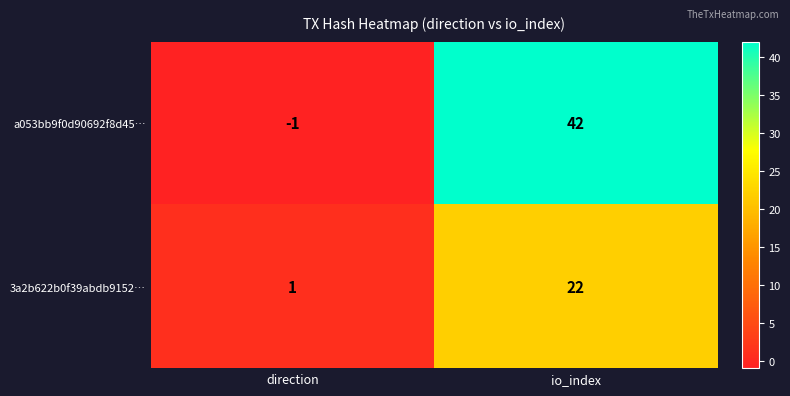

What is the sum of all 3a2b622b0f39abdb9152… values?

23